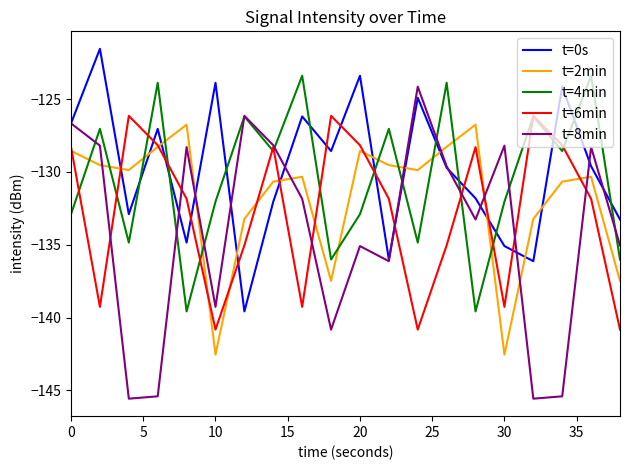

Which series ends up on top after the final intersection of t=4min and t=2min?

t=4min